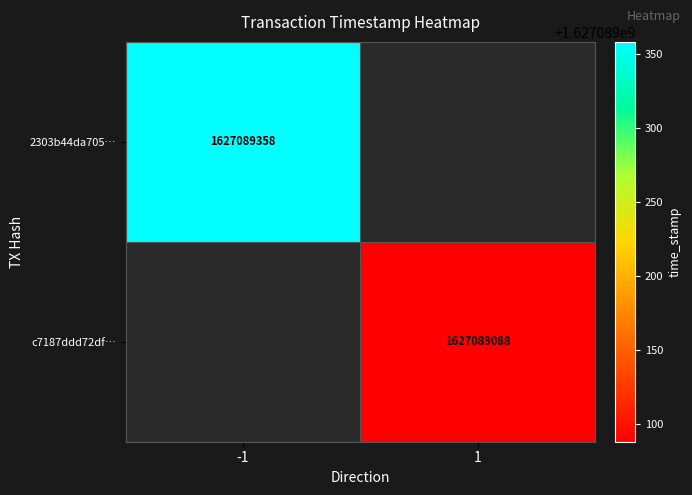

Which series changed the most between 0 and 1?

2303b44da70544f5a4708b895d4b96600f9f5fa